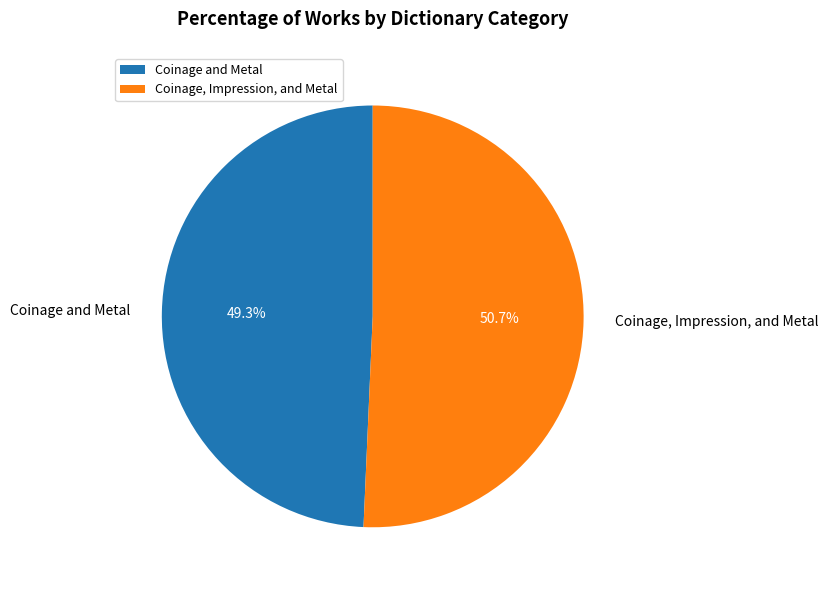

What percentage is NOT represented by Coinage and Metal?

50.7%